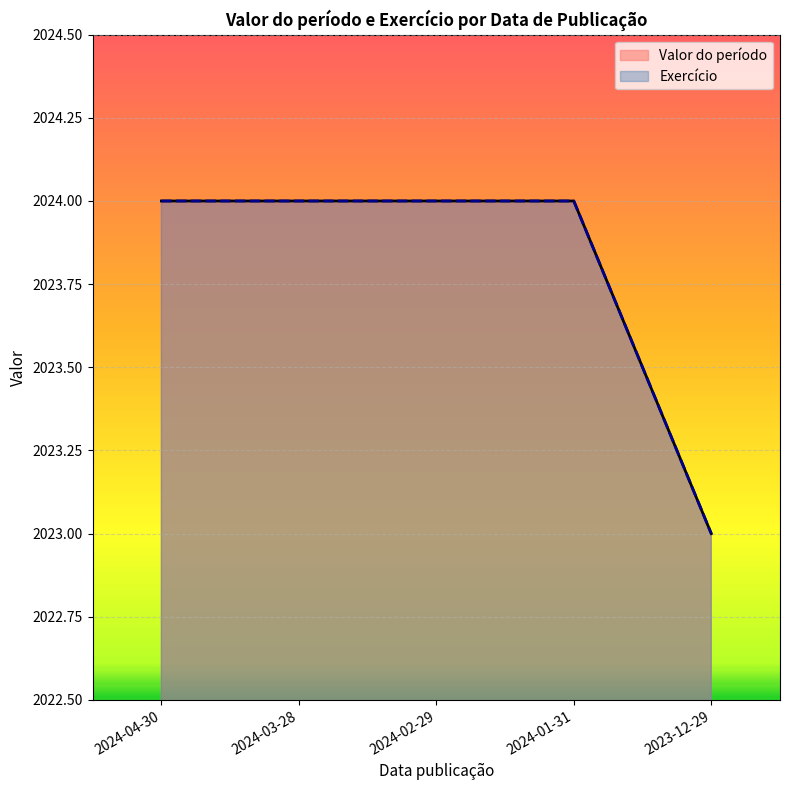

How many Valor do período values are between 2024 and 2025?

4